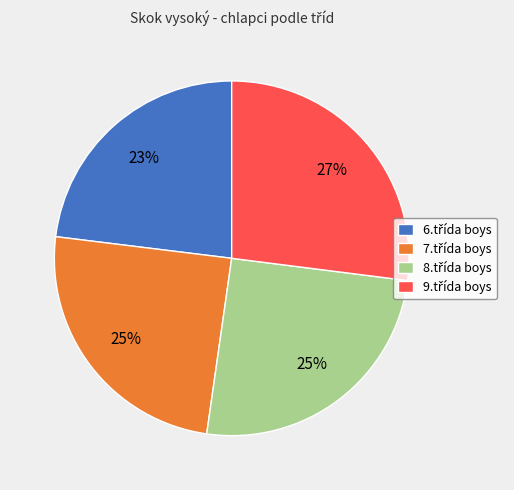

Is there a majority slice in this chart?

No